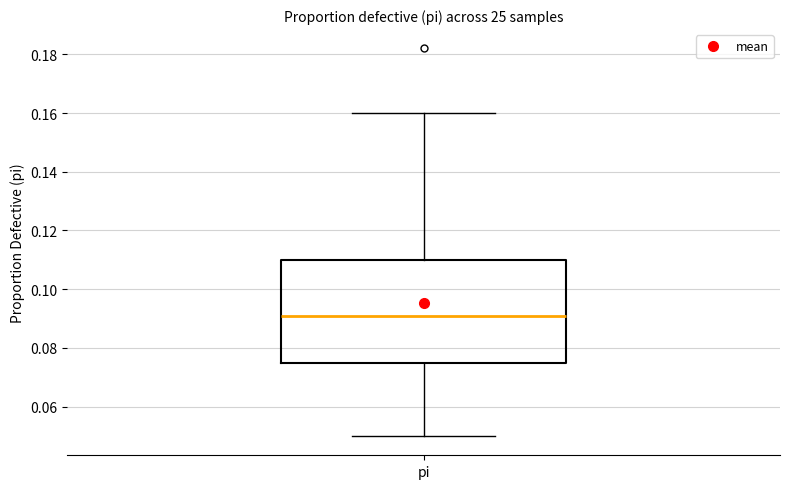

Read this box plot against the y-axis: the position of the median line, the range covered by the box, and the ends of both whiskers. The values are not printed on the chart, so give them approximately, as read against the axis.

median 0.092, box 0.076 to 0.110, whiskers 0.050 to 0.160